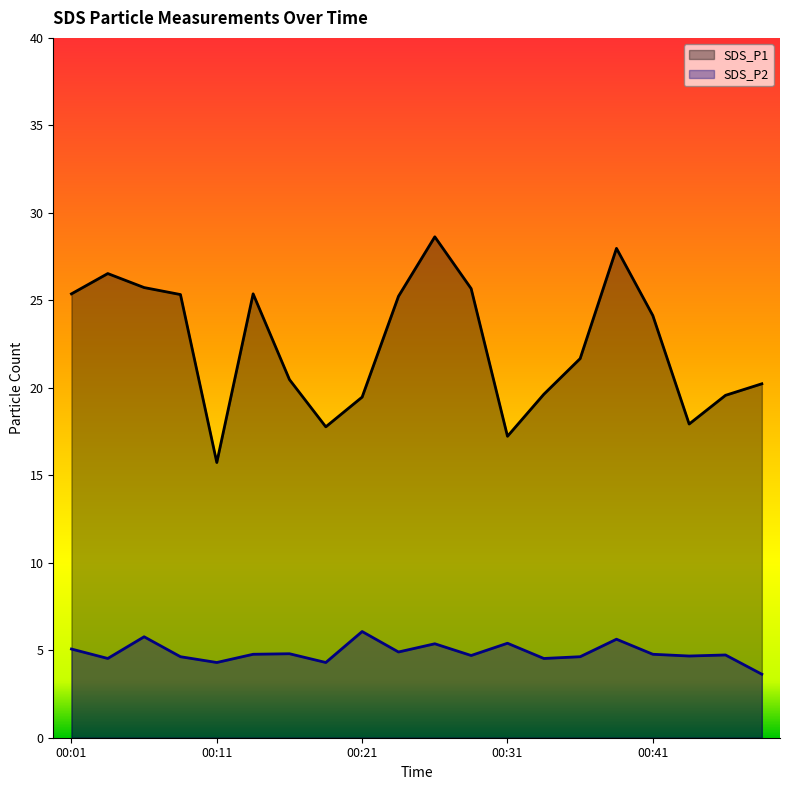

Which series changed the most between 00:08 and 00:13?

SDS_P2